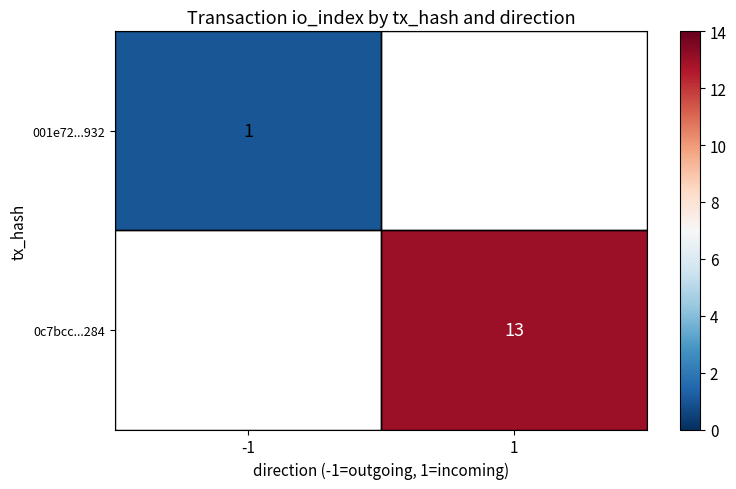

Count the number of data series in this chart.

2